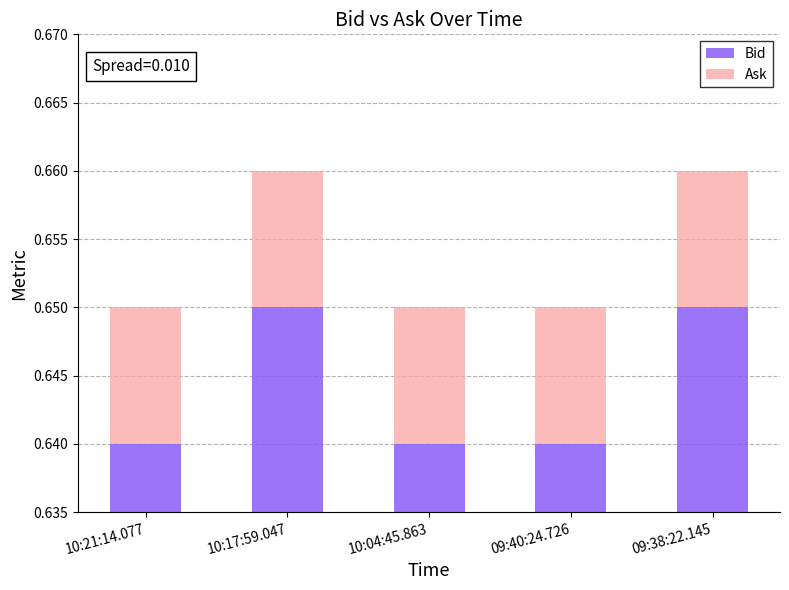

Which has a higher value, 10:04:45.863 or 09:38:22.145?

09:38:22.145